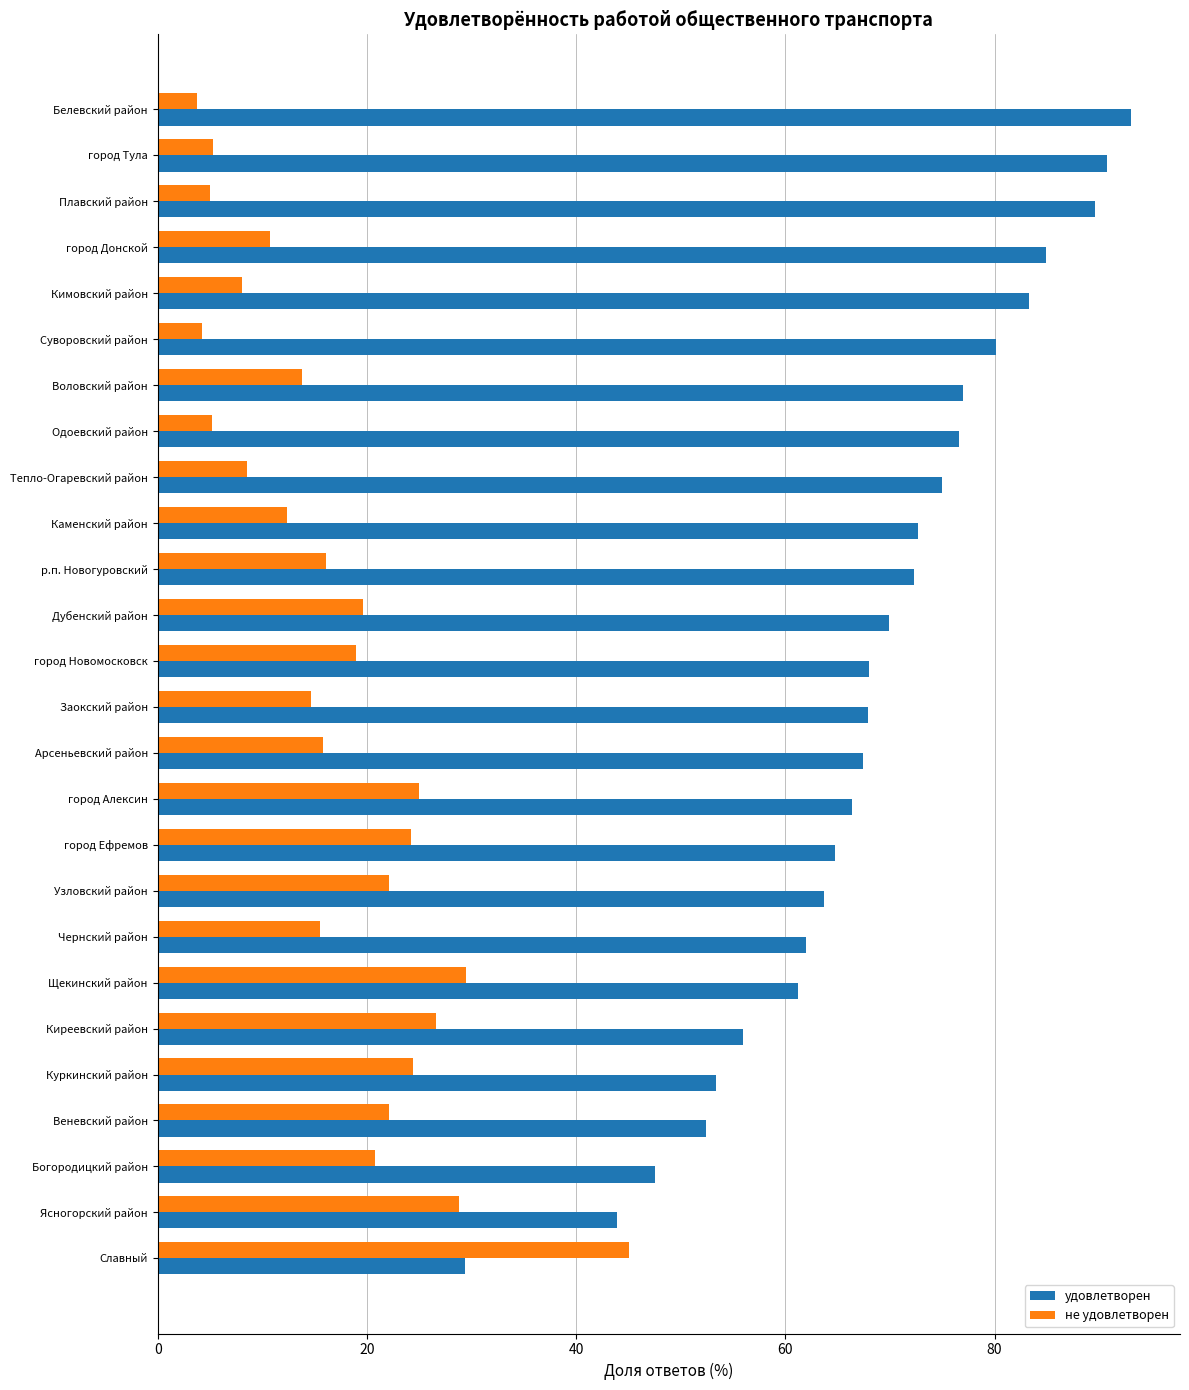

True or false: удовлетворен has a value of 67.4 at Арсеньевский район.

True